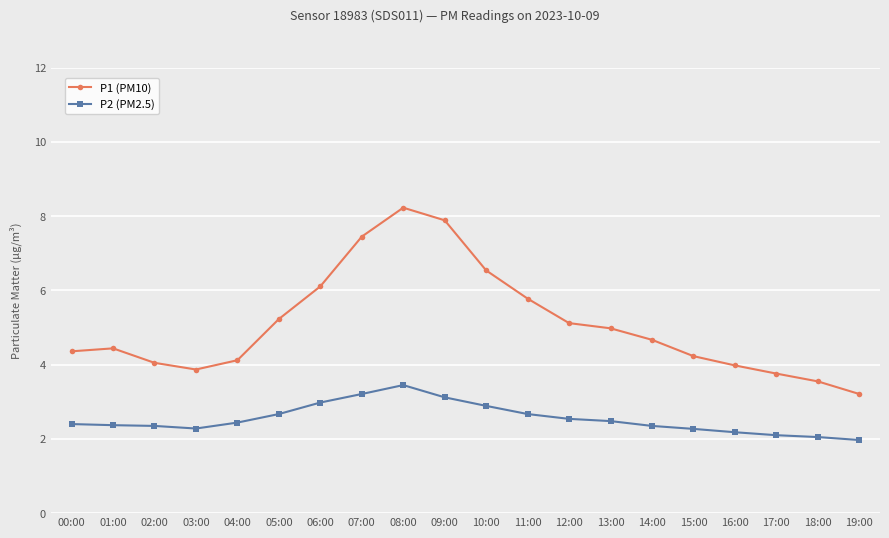

Which series has the largest range (max minus min)?

P1 (PM10)